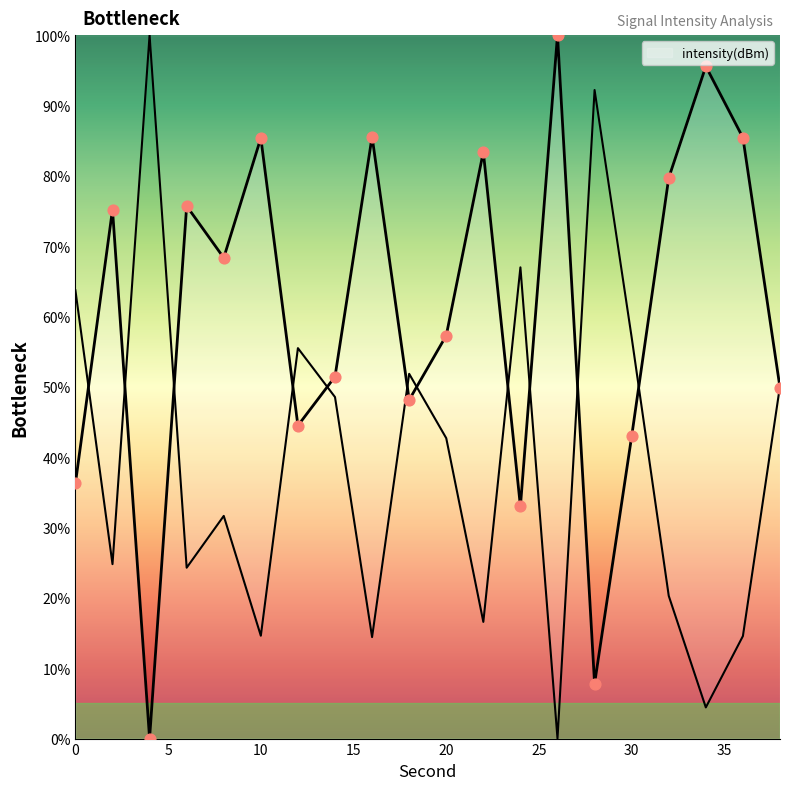

What is the change in value from 12 to 14?

+7.0